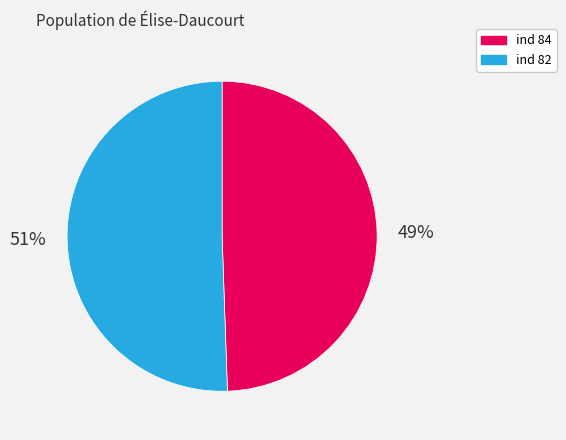

Is there any slice that represents more than half of the pie?

Yes